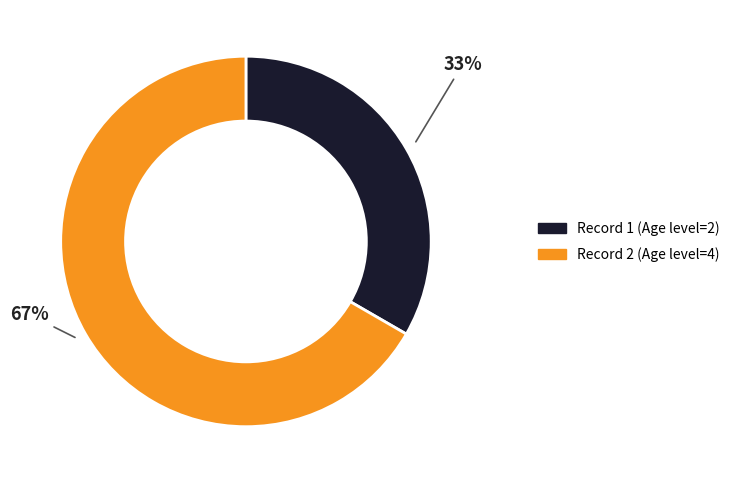

To the nearest percent, what is the average slice percentage?

50%